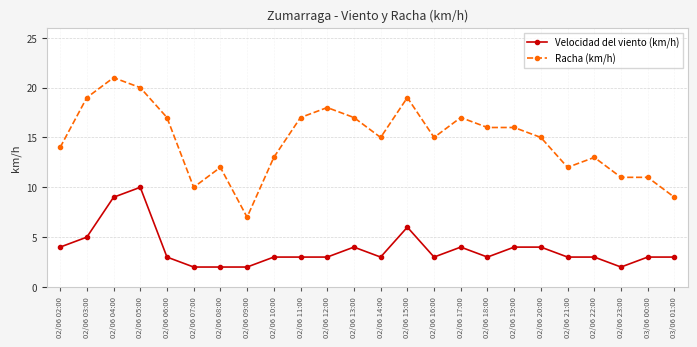

At 02/06 22:00, list the series in order from smallest to largest.

Velocidad del viento (km/h), Racha (km/h)